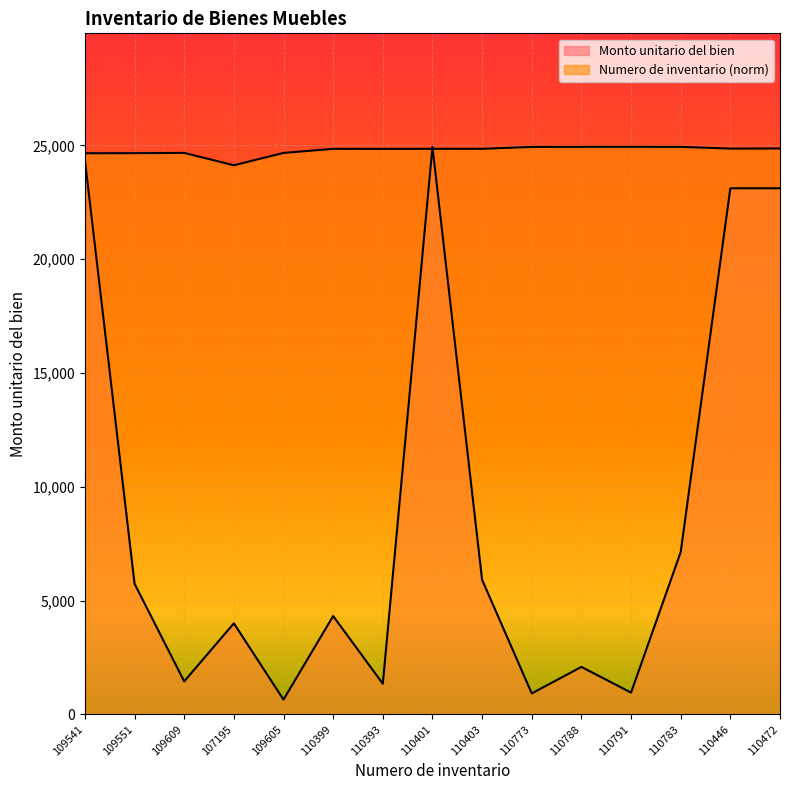

How many lines are shown in the chart?

2